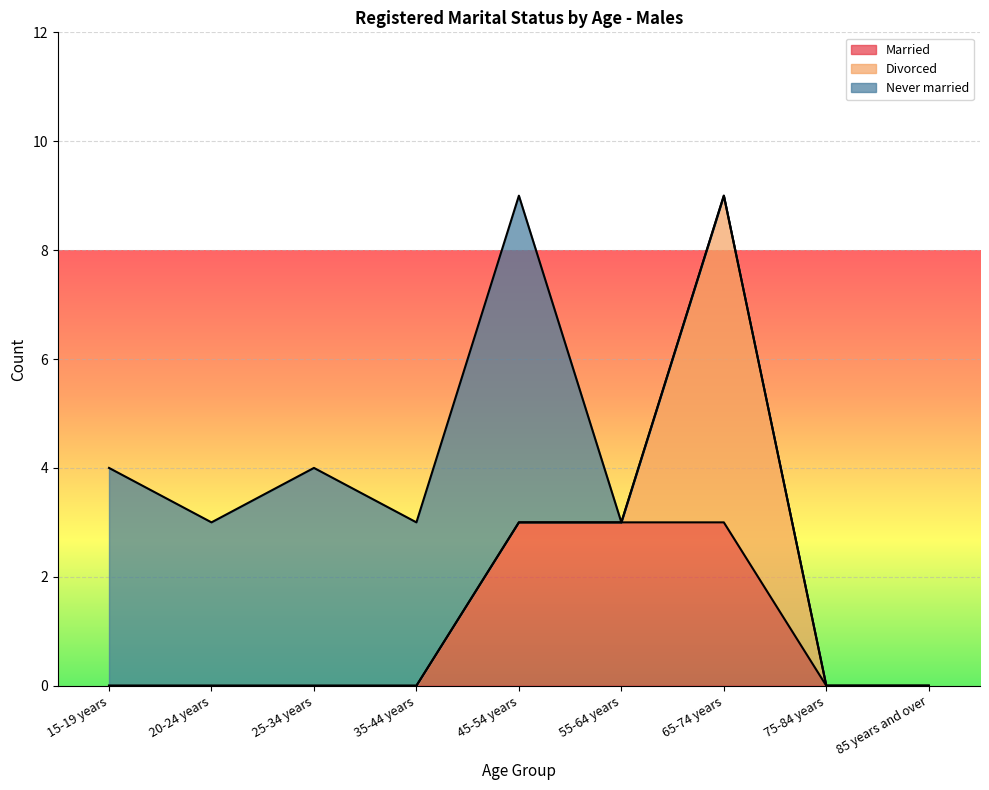

What is the label of the 4th point from the right?

55-64 years